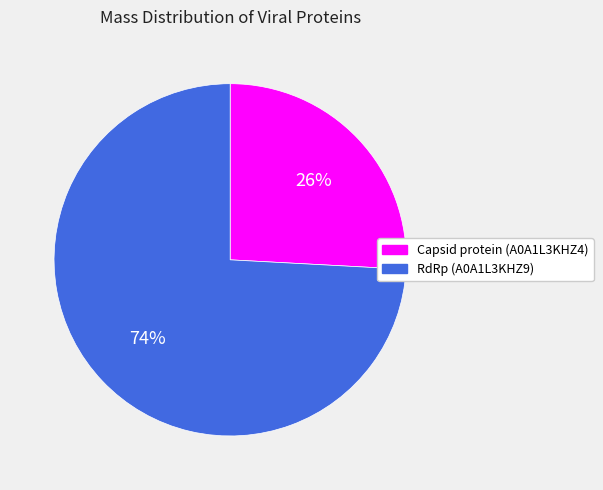

Between RdRp (A0A1L3KHZ9) and Capsid protein (A0A1L3KHZ4), which is larger?

RdRp (A0A1L3KHZ9)